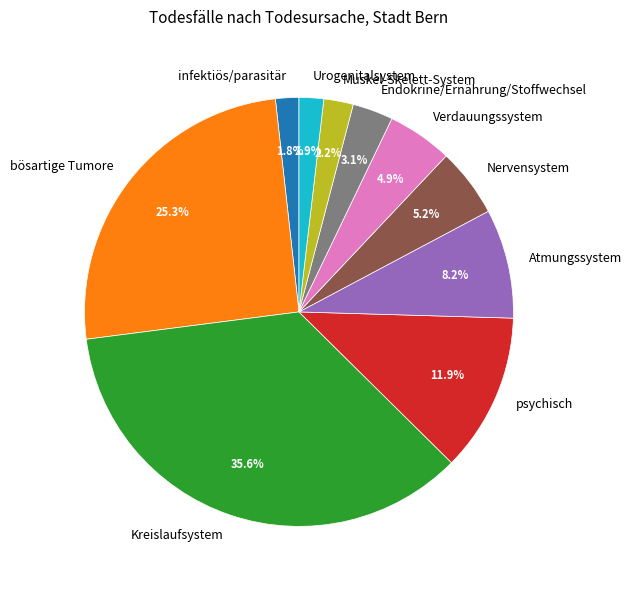

How many slices are in this pie chart?

10